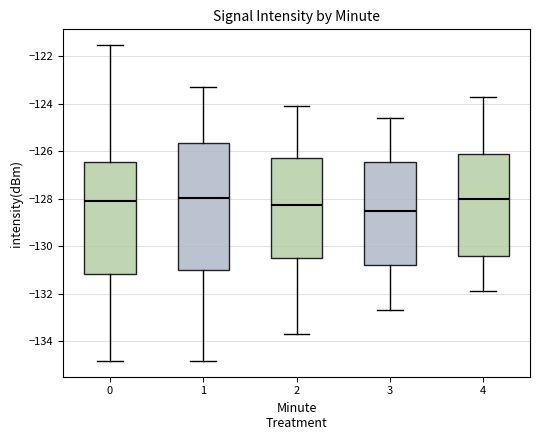

Reading left to right, read every box against the y-axis: the position of its median line, the range the box covers, and the ends of its whiskers. The values are not printed on the chart, so give them approximately, as read against the axis.

0: median -128.0, box -131.2 to -126.4, whiskers -134.8 to -121.6
1: median -128.0, box -131.0 to -125.6, whiskers -134.8 to -123.4
2: median -128.2, box -130.4 to -126.2, whiskers -133.6 to -124.0
3: median -128.4, box -130.8 to -126.4, whiskers -132.6 to -124.6
4: median -128.0, box -130.4 to -126.2, whiskers -131.8 to -123.6